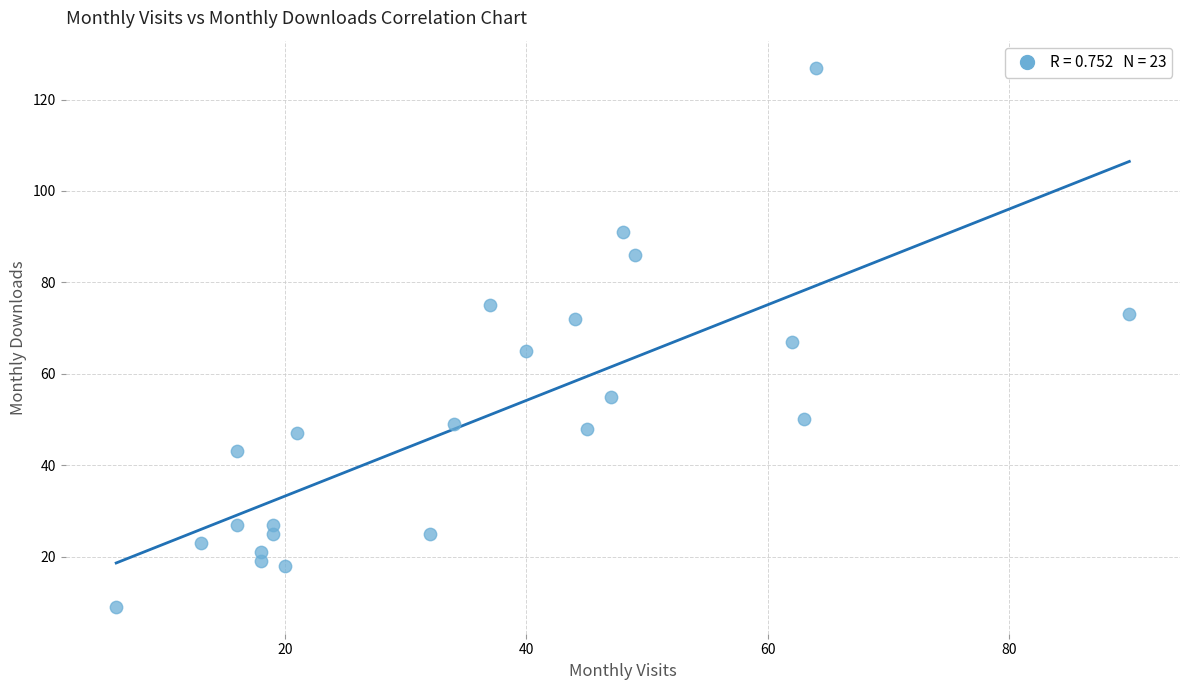

What is the range of Y values (max minus min)?

118